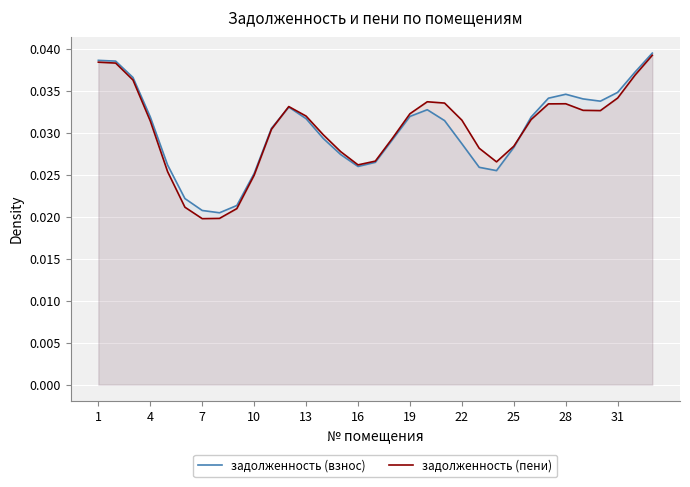

Which series has the widest spread of values?

задолженность (пени)